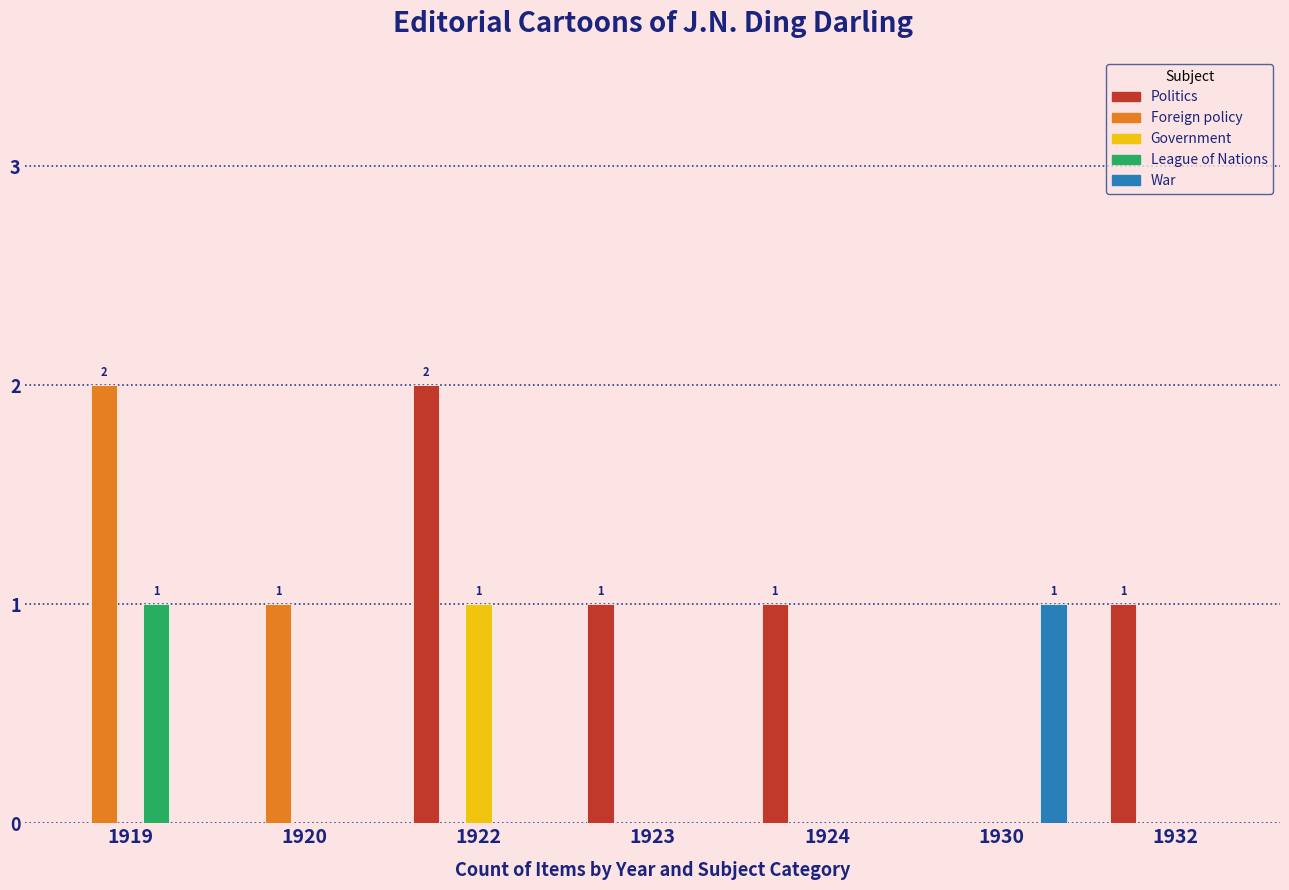

What is the spread (max minus min) of values at 1920?

1